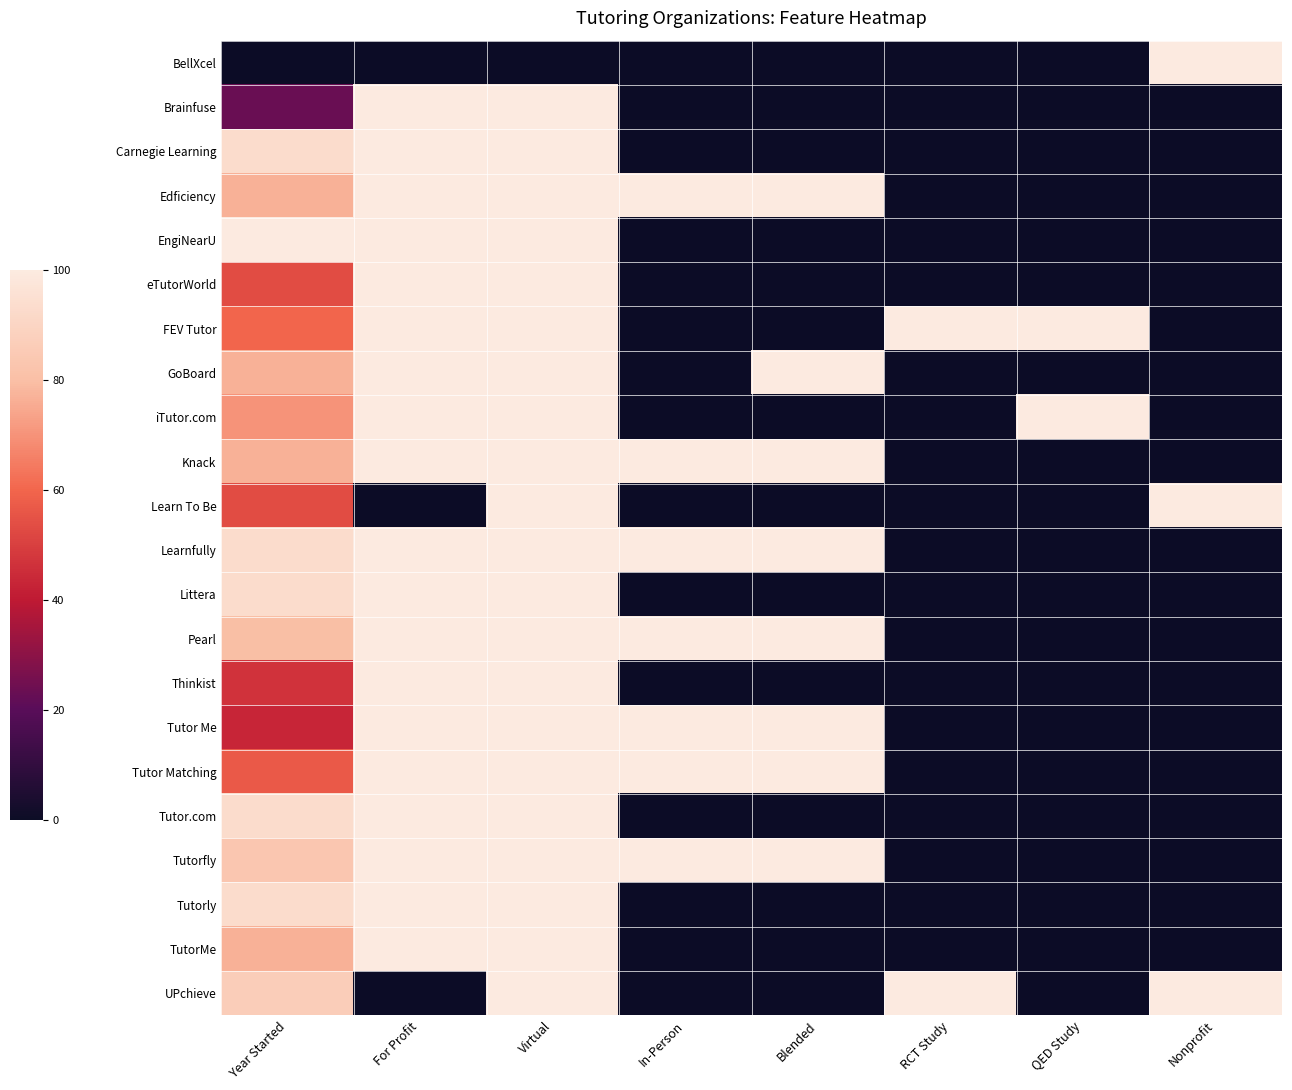

Reading right to left, transcribe all the data shown in this chart.

BellXcel: Nonprofit=100.0	QED Study=0.0	RCT Study=0.0	Blended=0.0	In-Person=0.0	Virtual=0.0	For Profit=0.0	Year Started=0.0
Brainfuse: Nonprofit=0.0	QED Study=0.0	RCT Study=0.0	Blended=0.0	In-Person=0.0	Virtual=100.0	For Profit=100.0	Year Started=23.3
Carnegie Learning: Nonprofit=0.0	QED Study=0.0	RCT Study=0.0	Blended=0.0	In-Person=0.0	Virtual=100.0	For Profit=100.0	Year Started=93.3
Edficiency: Nonprofit=0.0	QED Study=0.0	RCT Study=0.0	Blended=100.0	In-Person=100.0	Virtual=100.0	For Profit=100.0	Year Started=76.7
EngiNearU: Nonprofit=0.0	QED Study=0.0	RCT Study=0.0	Blended=0.0	In-Person=0.0	Virtual=100.0	For Profit=100.0	Year Started=100.0
eTutorWorld: Nonprofit=0.0	QED Study=0.0	RCT Study=0.0	Blended=0.0	In-Person=0.0	Virtual=100.0	For Profit=100.0	Year Started=53.3
FEV Tutor: Nonprofit=0.0	QED Study=100.0	RCT Study=100.0	Blended=0.0	In-Person=0.0	Virtual=100.0	For Profit=100.0	Year Started=60.0
GoBoard: Nonprofit=0.0	QED Study=0.0	RCT Study=0.0	Blended=100.0	In-Person=0.0	Virtual=100.0	For Profit=100.0	Year Started=76.7
iTutor.com: Nonprofit=0.0	QED Study=100.0	RCT Study=0.0	Blended=0.0	In-Person=0.0	Virtual=100.0	For Profit=100.0	Year Started=70.0
Knack: Nonprofit=0.0	QED Study=0.0	RCT Study=0.0	Blended=100.0	In-Person=100.0	Virtual=100.0	For Profit=100.0	Year Started=76.7
Learn To Be: Nonprofit=100.0	QED Study=0.0	RCT Study=0.0	Blended=0.0	In-Person=0.0	Virtual=100.0	For Profit=0.0	Year Started=53.3
Learnfully: Nonprofit=0.0	QED Study=0.0	RCT Study=0.0	Blended=100.0	In-Person=100.0	Virtual=100.0	For Profit=100.0	Year Started=93.3
Littera: Nonprofit=0.0	QED Study=0.0	RCT Study=0.0	Blended=0.0	In-Person=0.0	Virtual=100.0	For Profit=100.0	Year Started=93.3
Pearl: Nonprofit=0.0	QED Study=0.0	RCT Study=0.0	Blended=100.0	In-Person=100.0	Virtual=100.0	For Profit=100.0	Year Started=80.0
Thinkist: Nonprofit=0.0	QED Study=0.0	RCT Study=0.0	Blended=0.0	In-Person=0.0	Virtual=100.0	For Profit=100.0	Year Started=46.7
Tutor Me: Nonprofit=0.0	QED Study=0.0	RCT Study=0.0	Blended=100.0	In-Person=100.0	Virtual=100.0	For Profit=100.0	Year Started=43.3
Tutor Matching: Nonprofit=0.0	QED Study=0.0	RCT Study=0.0	Blended=100.0	In-Person=100.0	Virtual=100.0	For Profit=100.0	Year Started=56.7
Tutor.com: Nonprofit=0.0	QED Study=0.0	RCT Study=0.0	Blended=0.0	In-Person=0.0	Virtual=100.0	For Profit=100.0	Year Started=93.3
Tutorfly: Nonprofit=0.0	QED Study=0.0	RCT Study=0.0	Blended=100.0	In-Person=100.0	Virtual=100.0	For Profit=100.0	Year Started=83.3
Tutorly: Nonprofit=0.0	QED Study=0.0	RCT Study=0.0	Blended=0.0	In-Person=0.0	Virtual=100.0	For Profit=100.0	Year Started=93.3
TutorMe: Nonprofit=0.0	QED Study=0.0	RCT Study=0.0	Blended=0.0	In-Person=0.0	Virtual=100.0	For Profit=100.0	Year Started=76.7
UPchieve: Nonprofit=100.0	QED Study=0.0	RCT Study=100.0	Blended=0.0	In-Person=0.0	Virtual=100.0	For Profit=0.0	Year Started=86.7